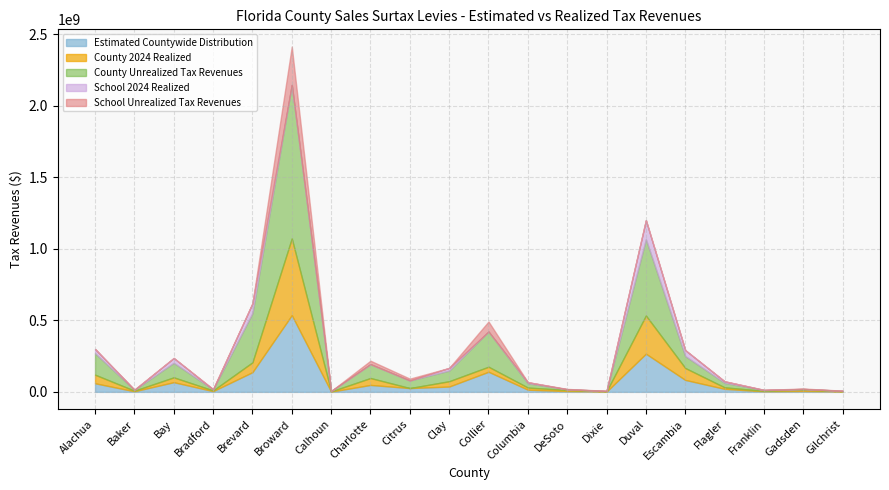

What is the spread (max minus min) of values at Alachua?

150101496.5